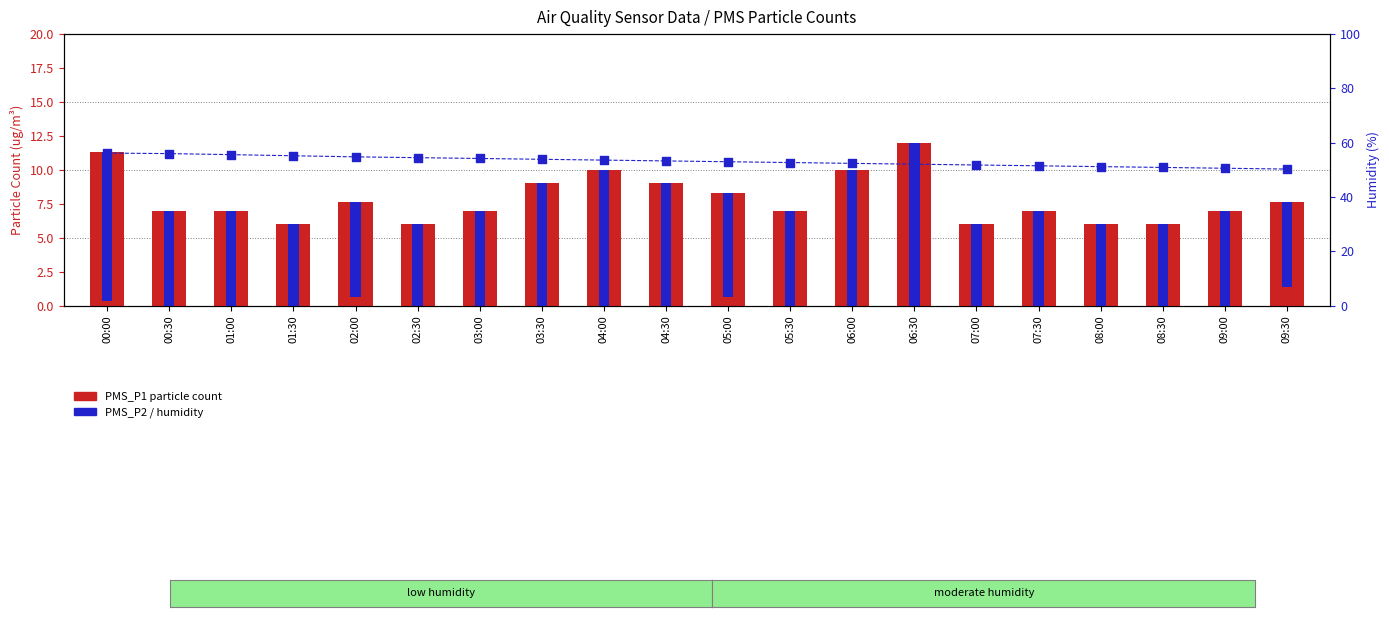

Which series reaches the maximum Y coordinate?

BME280 Humidity (%)